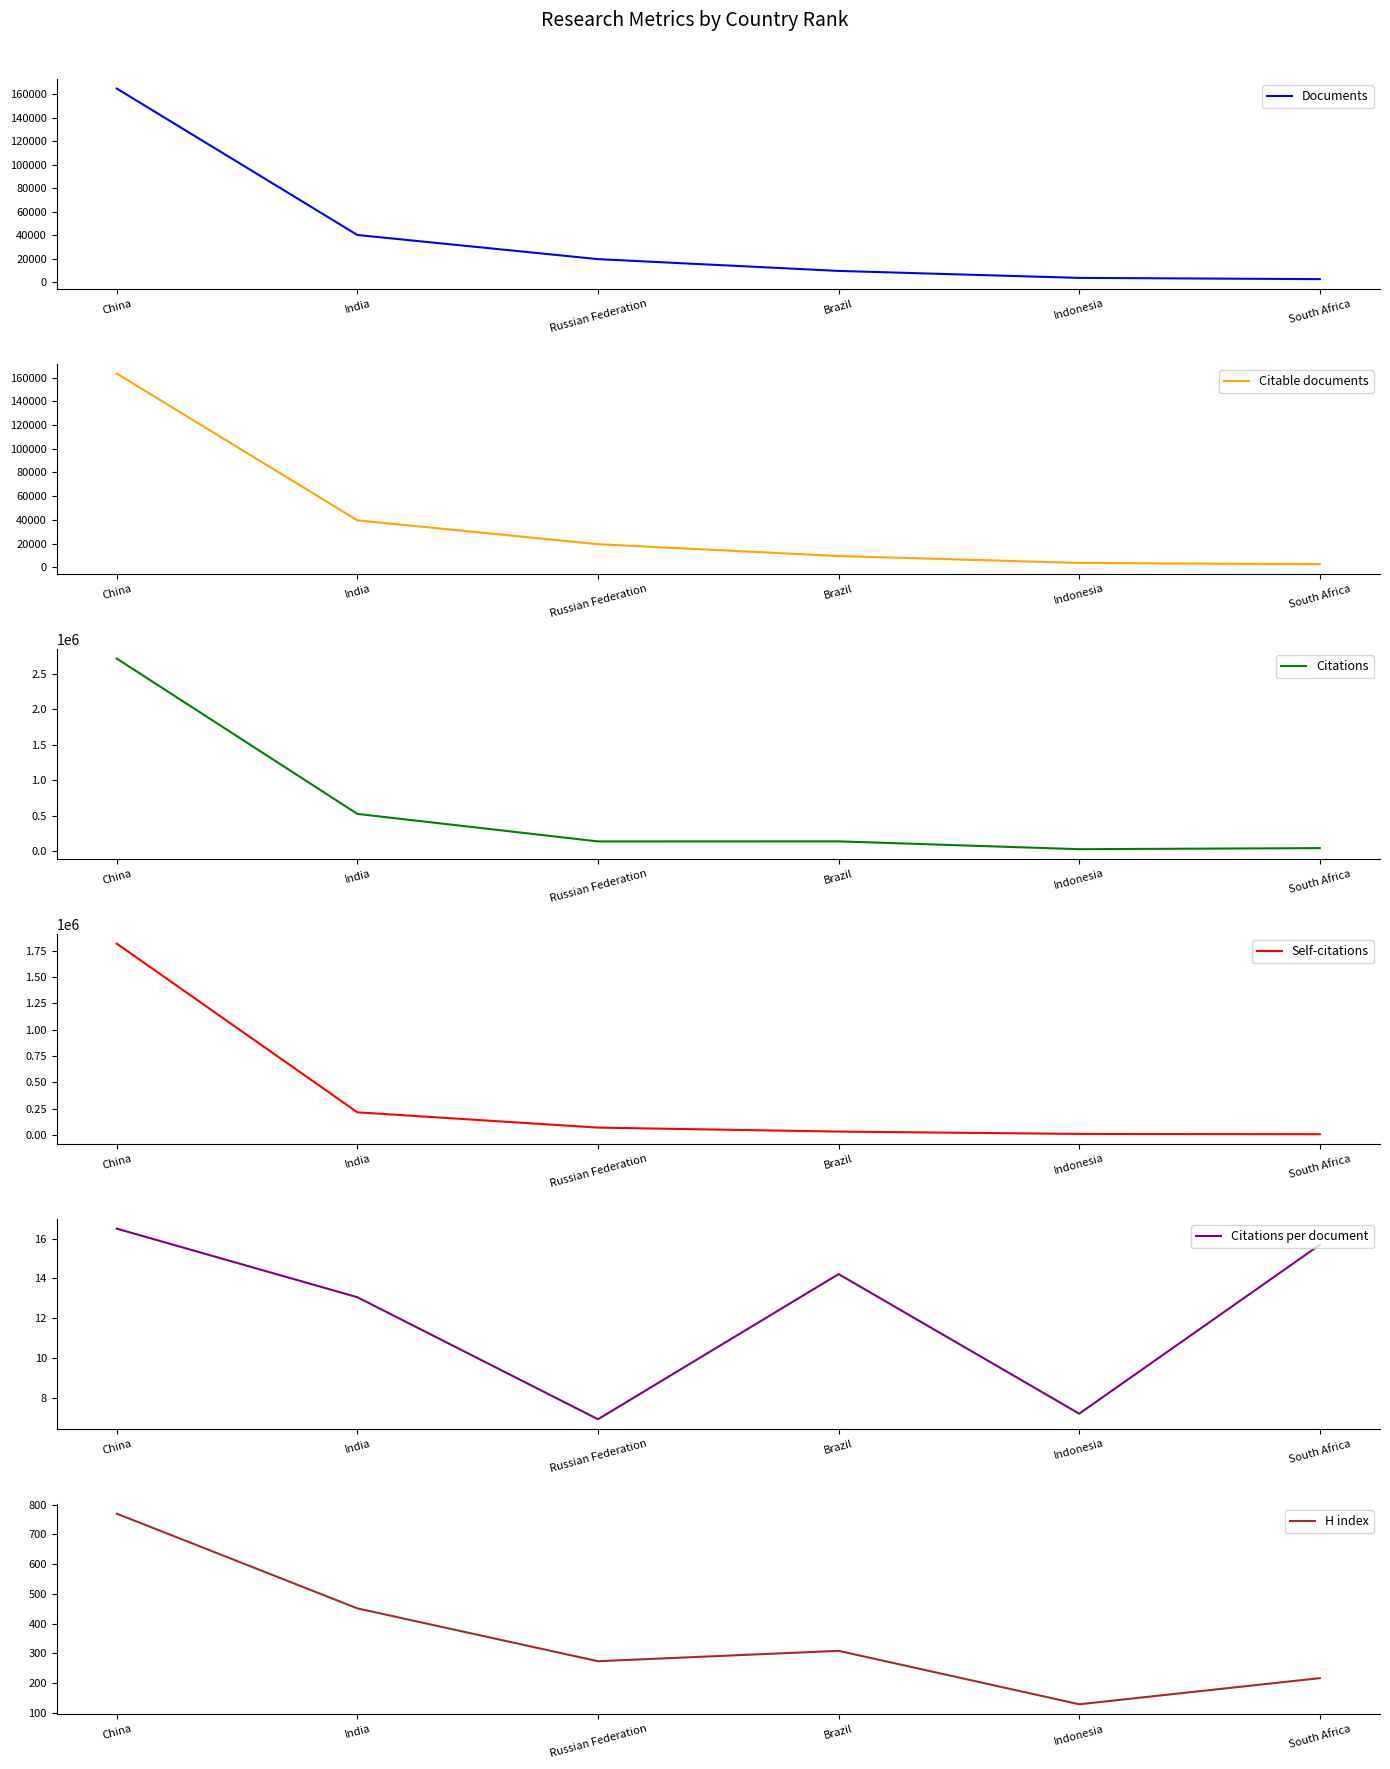

At which label does H index first exceed 308?

China